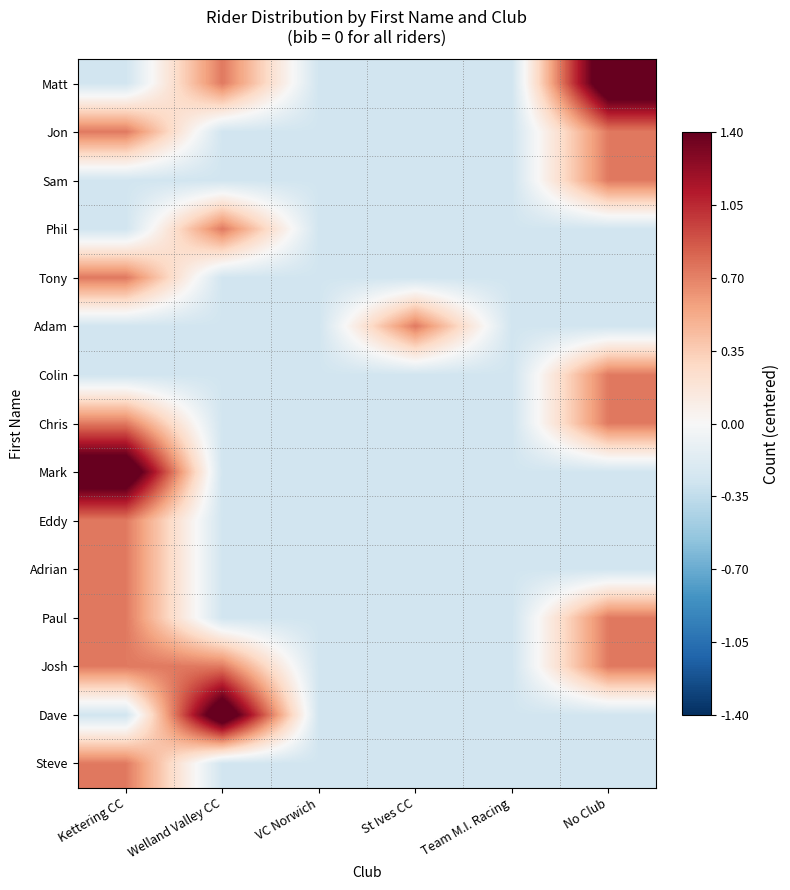

What is the smallest value displayed?

-0.3